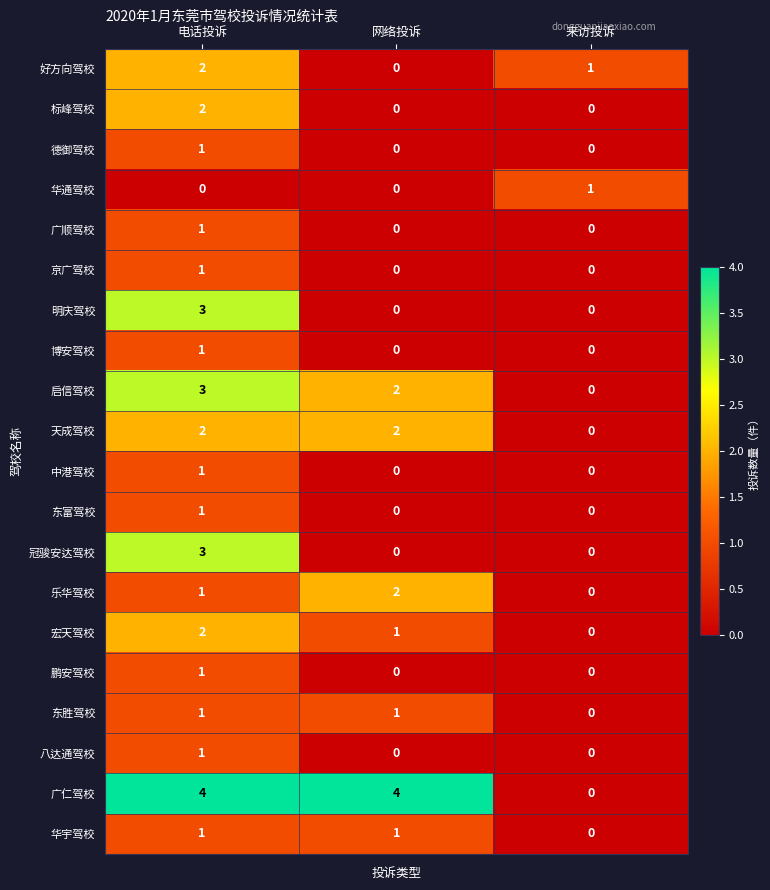

At which category is the sum across all series the highest?

电话投诉